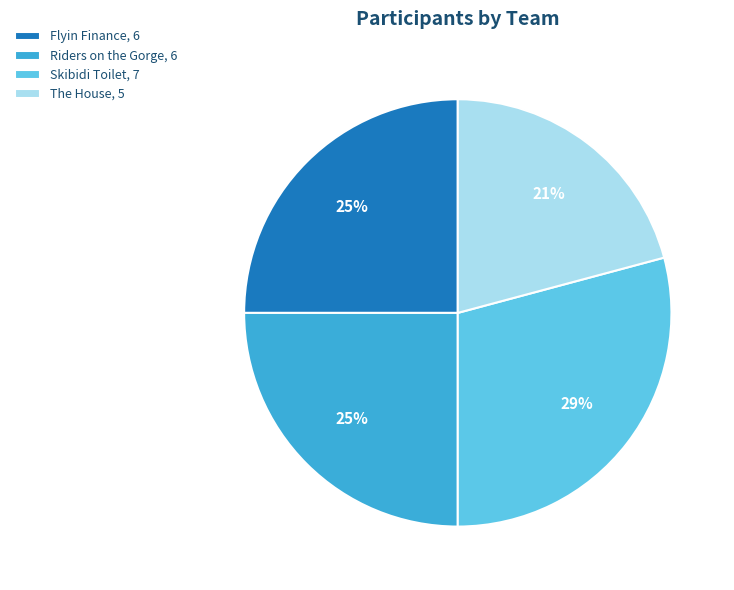

What is the ratio of the value at The House, 5 to the value at Riders on the Gorge, 6?

0.8